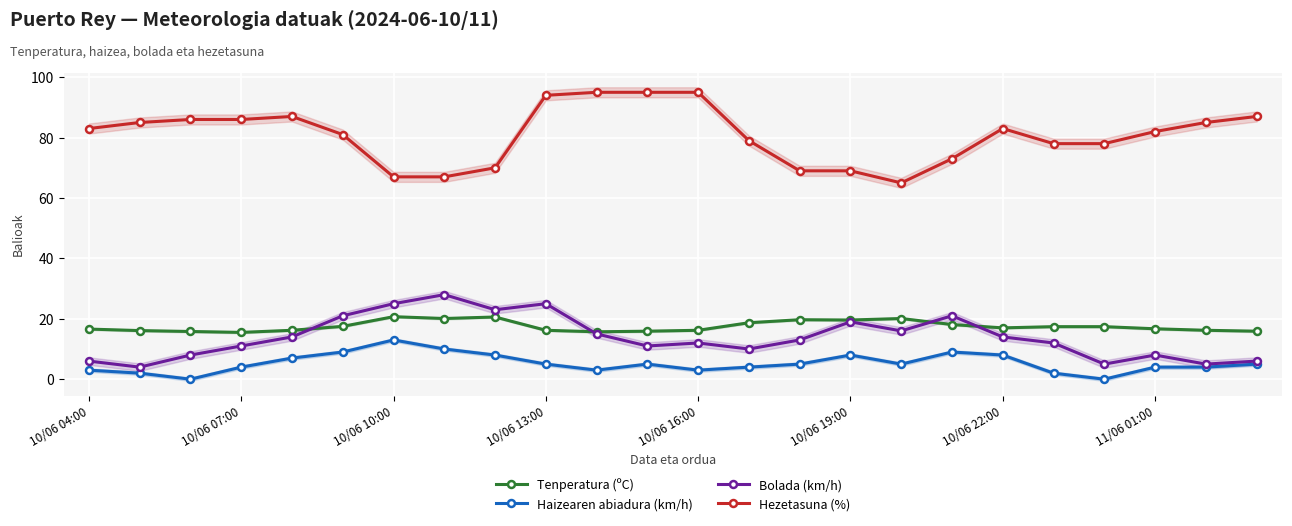

What are all the series names shown in the legend?

Tenperatura (ºC), Haizearen abiadura (km/h), Bolada (km/h), Hezetasuna (%)